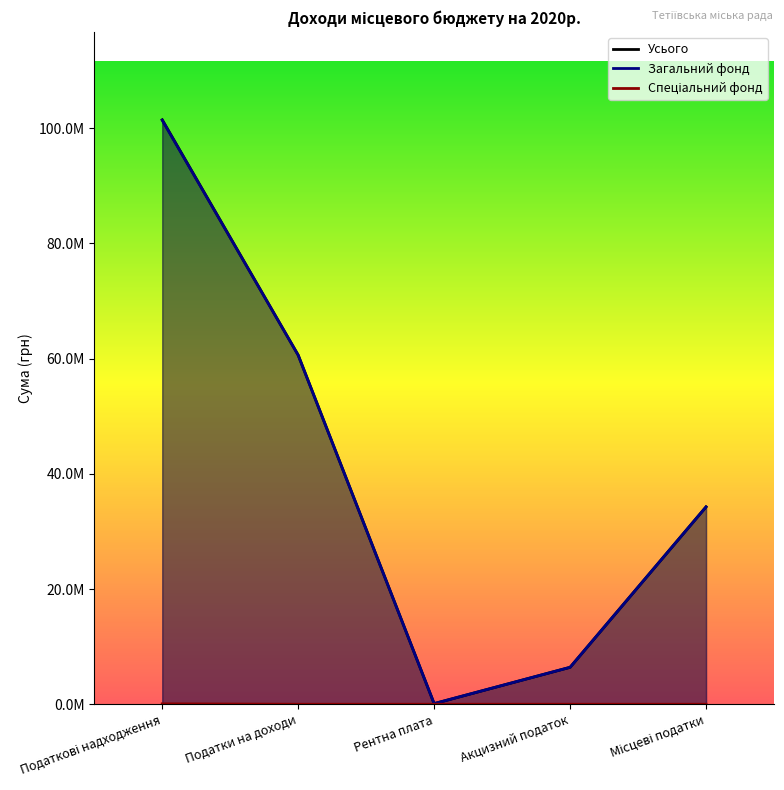

The value of Загальний фонд at Податкові надходження is 35592237.2. True or false?

False